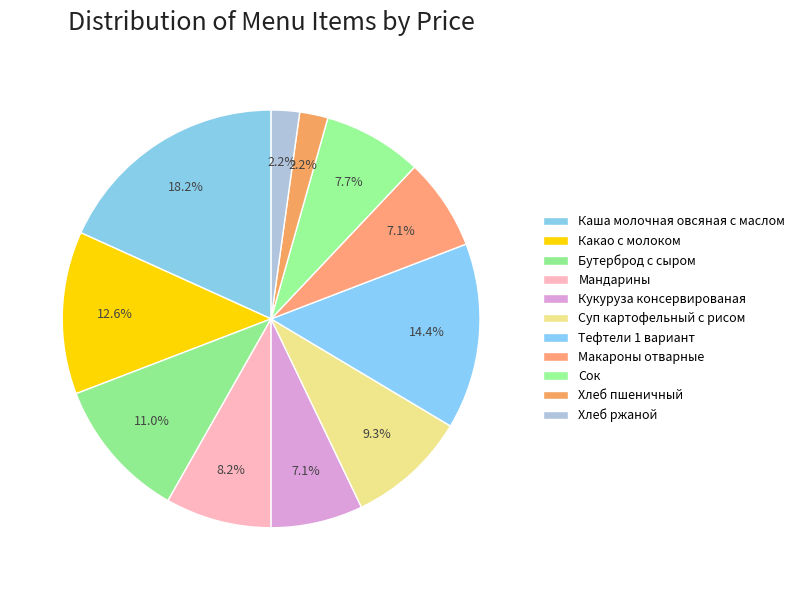

To the nearest percent, what portion does Хлеб ржаной represent?

2%